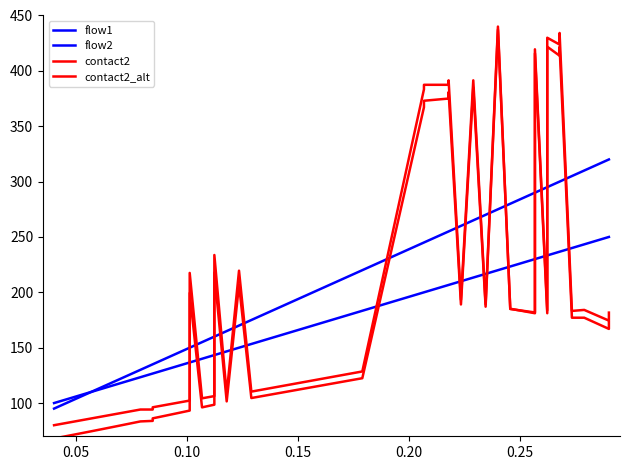

The flow2 series shows 100.0 at 0.05. True or false?

True